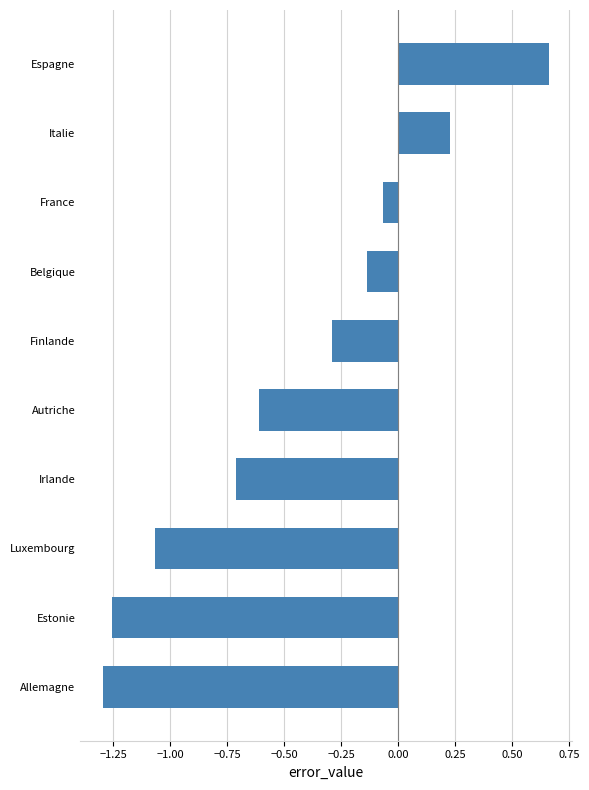

How many data points are less than 0?

8